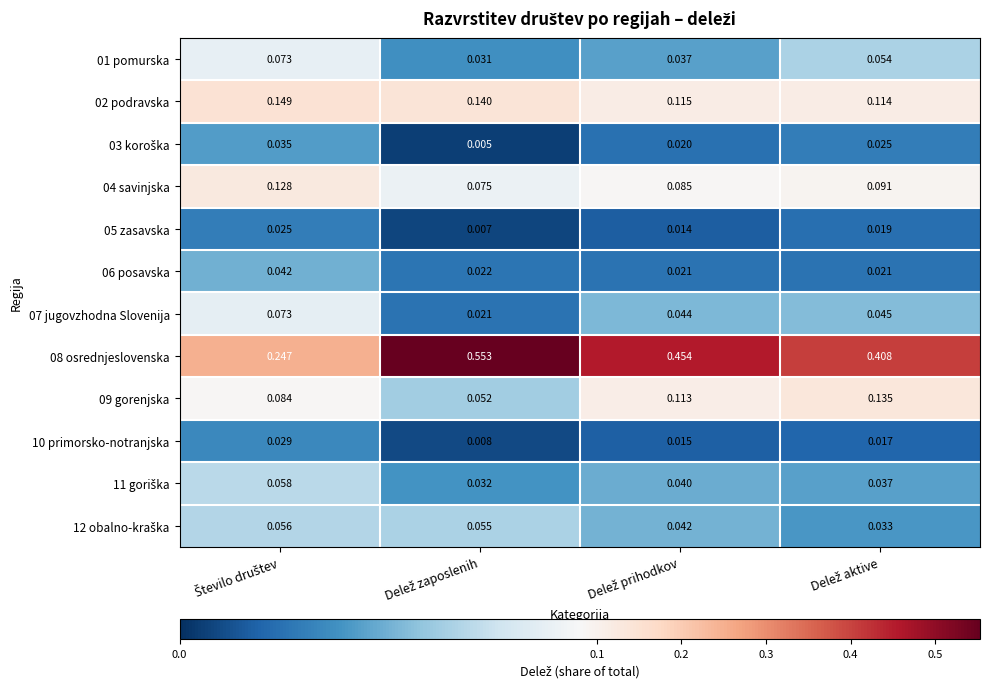

Count the number of data series in this chart.

12